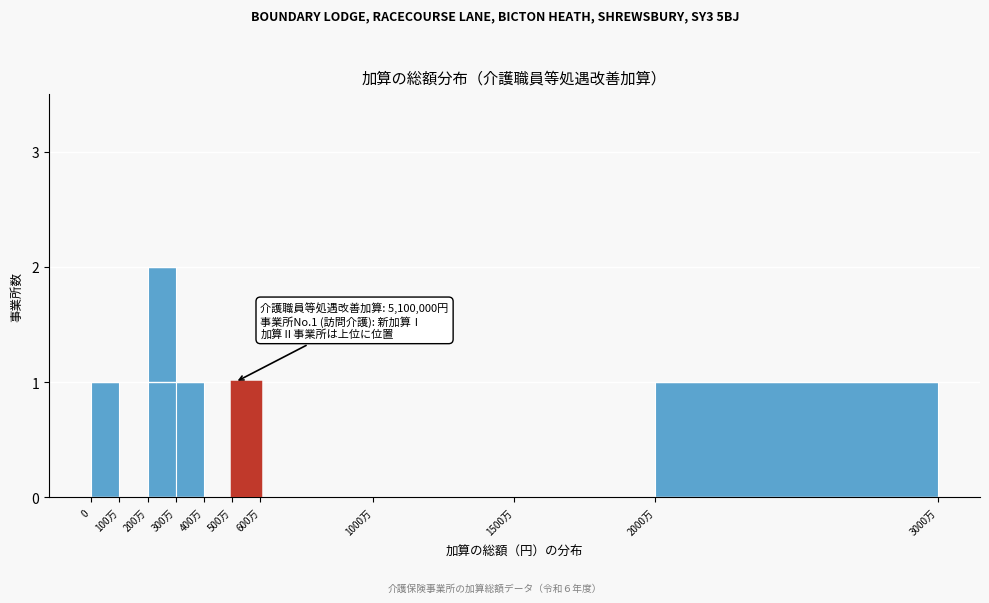

Reading left to right, what are all the values shown in this chart?

0=1	100万=0	200万=2	300万=1	400万=0	500万=1	600万=0	1000万=0	1500万=0	2000万=1